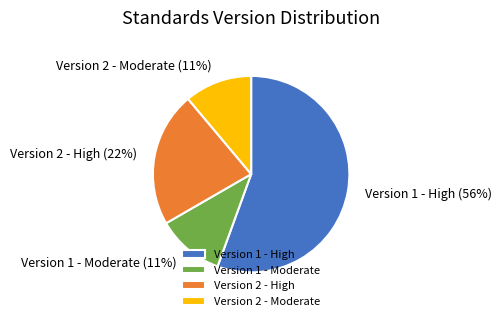

How many segments does this pie chart have?

4